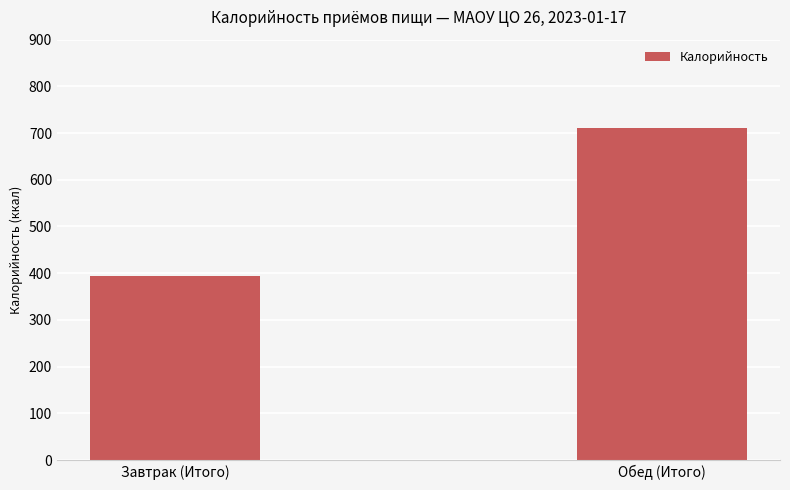

Where does the data first go above 711?

Обед (Итого)